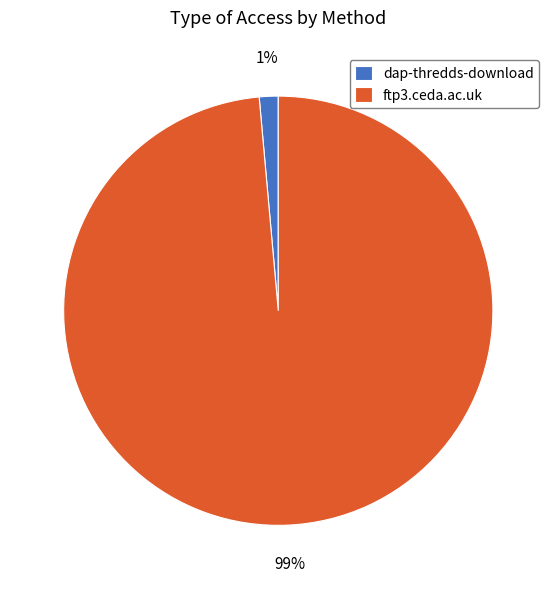

To the nearest percent, what is the combined percentage of dap-thredds-download and ftp3.ceda.ac.uk?

100%